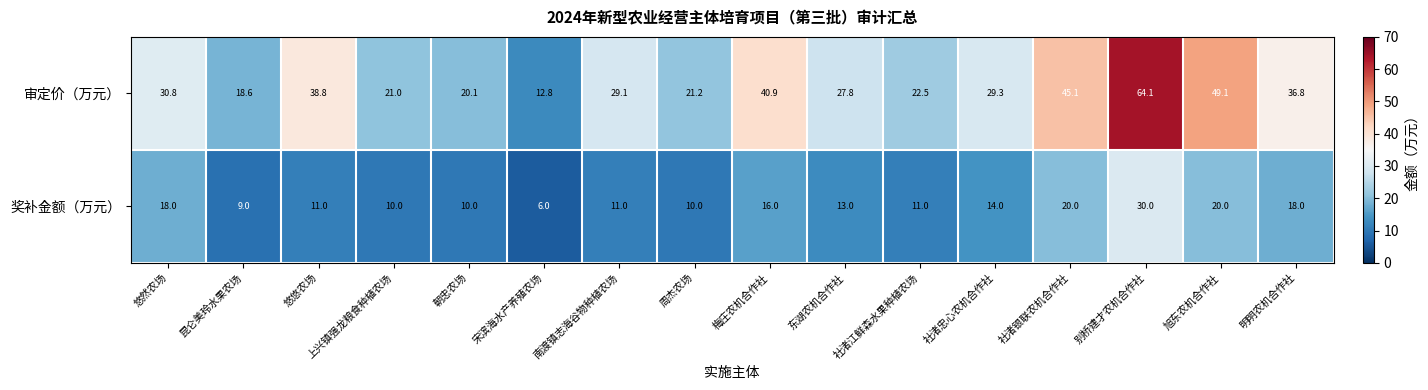

Is it true that 奖补金额（万元） equals 17.0 at 别桥建才农机合作社?

False